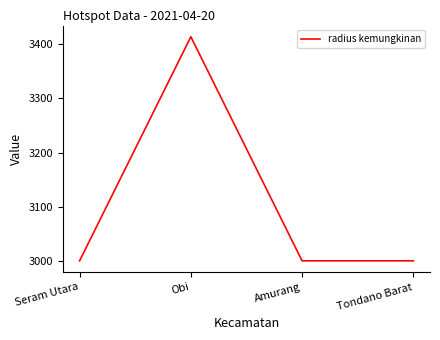

Is it true that the value at Amurang is 3000?

True